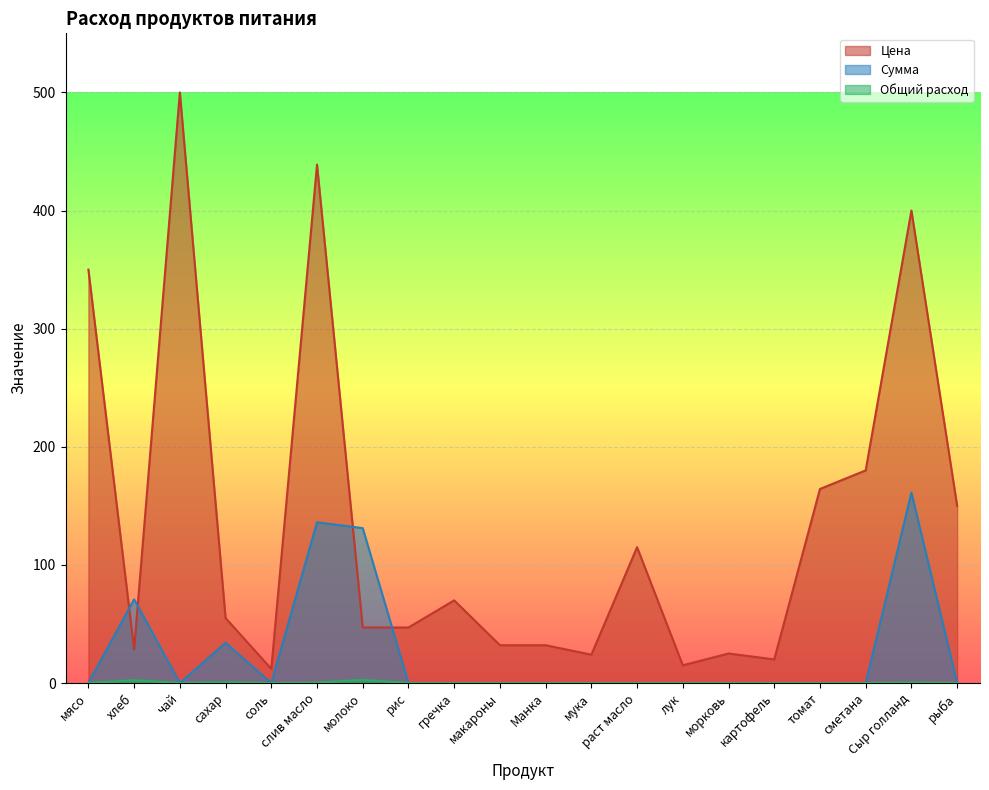

The Общий расход series shows 0.0 at соль. True or false?

True